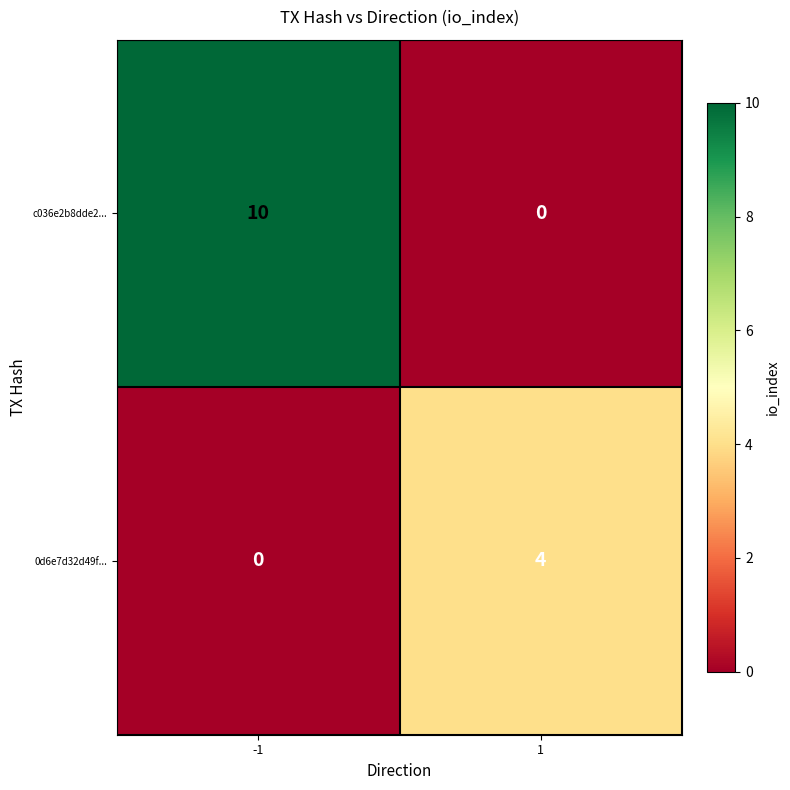

Which series has the widest spread of values?

c036e2b8dde2...